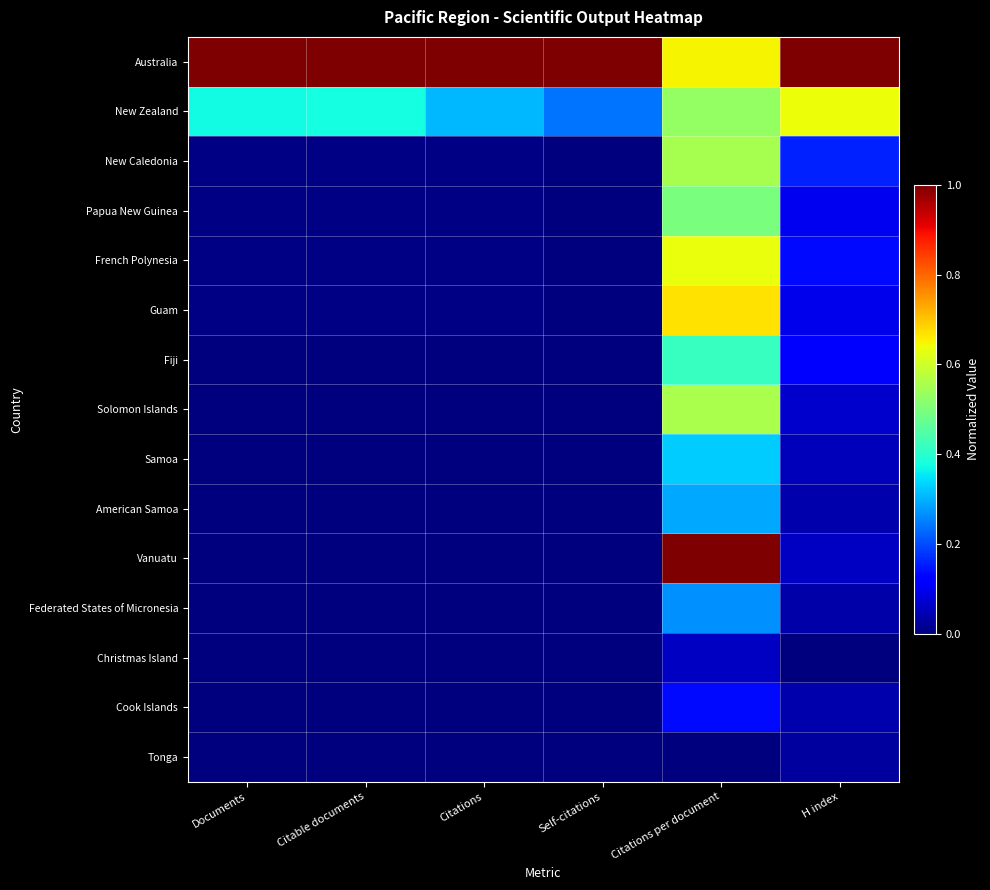

Reading right to left, list all the values displayed in this chart.

Australia: H index=1.0	Citations per document=0.7	Self-citations=1.0	Citations=1.0	Citable documents=1.0	Documents=1.0
New Zealand: H index=0.6	Citations per document=0.5	Self-citations=0.2	Citations=0.3	Citable documents=0.4	Documents=0.4
New Caledonia: H index=0.2	Citations per document=0.6	Self-citations=0.0	Citations=0.0	Citable documents=0.0	Documents=0.0
Papua New Guinea: H index=0.1	Citations per document=0.5	Self-citations=0.0	Citations=0.0	Citable documents=0.0	Documents=0.0
French Polynesia: H index=0.1	Citations per document=0.6	Self-citations=0.0	Citations=0.0	Citable documents=0.0	Documents=0.0
Guam: H index=0.1	Citations per document=0.7	Self-citations=0.0	Citations=0.0	Citable documents=0.0	Documents=0.0
Fiji: H index=0.1	Citations per document=0.4	Self-citations=0.0	Citations=0.0	Citable documents=0.0	Documents=0.0
Solomon Islands: H index=0.1	Citations per document=0.6	Self-citations=0.0	Citations=0.0	Citable documents=0.0	Documents=0.0
Samoa: H index=0.1	Citations per document=0.3	Self-citations=0.0	Citations=0.0	Citable documents=0.0	Documents=0.0
American Samoa: H index=0.0	Citations per document=0.3	Self-citations=0.0	Citations=0.0	Citable documents=0.0	Documents=0.0
Vanuatu: H index=0.1	Citations per document=1.0	Self-citations=0.0	Citations=0.0	Citable documents=0.0	Documents=0.0
Federated States of Micronesia: H index=0.0	Citations per document=0.3	Self-citations=0.0	Citations=0.0	Citable documents=0.0	Documents=0.0
Christmas Island: H index=0.0	Citations per document=0.1	Self-citations=0.0	Citations=0.0	Citable documents=0.0	Documents=0.0
Cook Islands: H index=0.0	Citations per document=0.1	Self-citations=0.0	Citations=0.0	Citable documents=0.0	Documents=0.0
Tonga: H index=0.0	Citations per document=0.0	Self-citations=0.0	Citations=0.0	Citable documents=0.0	Documents=0.0